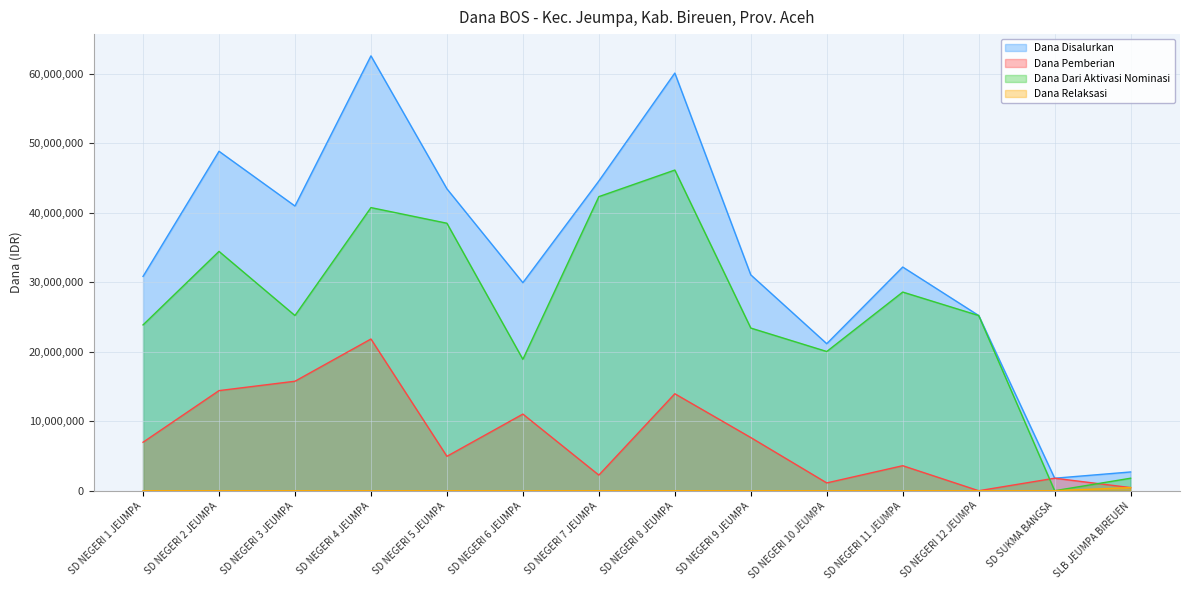

The Dana Pemberian series shows 2097874 at SD NEGERI 9 JEUMPA. True or false?

False